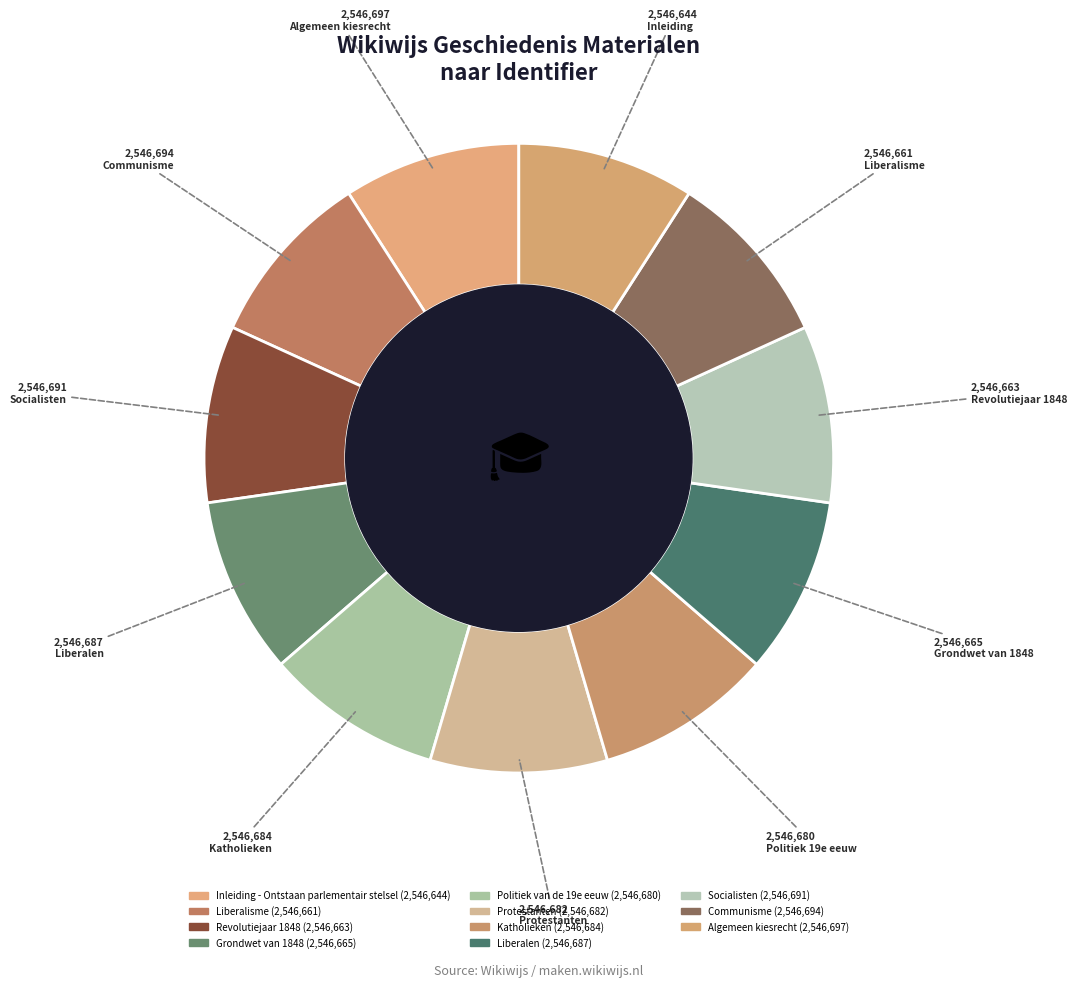

To the nearest percent, what is the average slice percentage?

9%